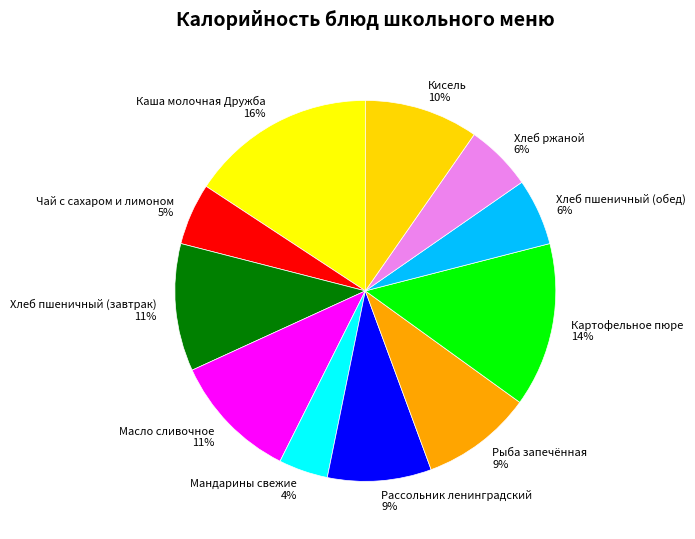

Is it true that Хлеб пшеничный (завтрак) is 11% of the pie?

True